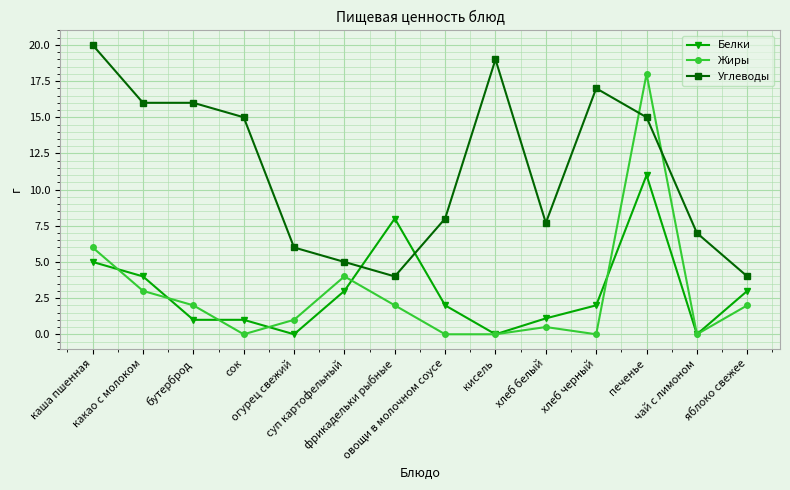

What is the maximum value shown in the chart?

20.0